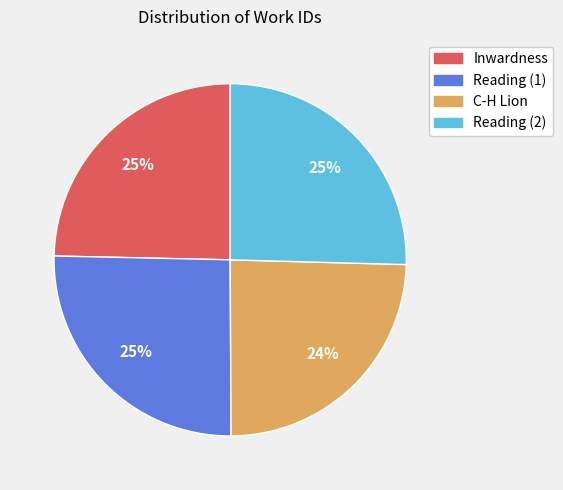

Is there any slice that represents more than half of the pie?

No